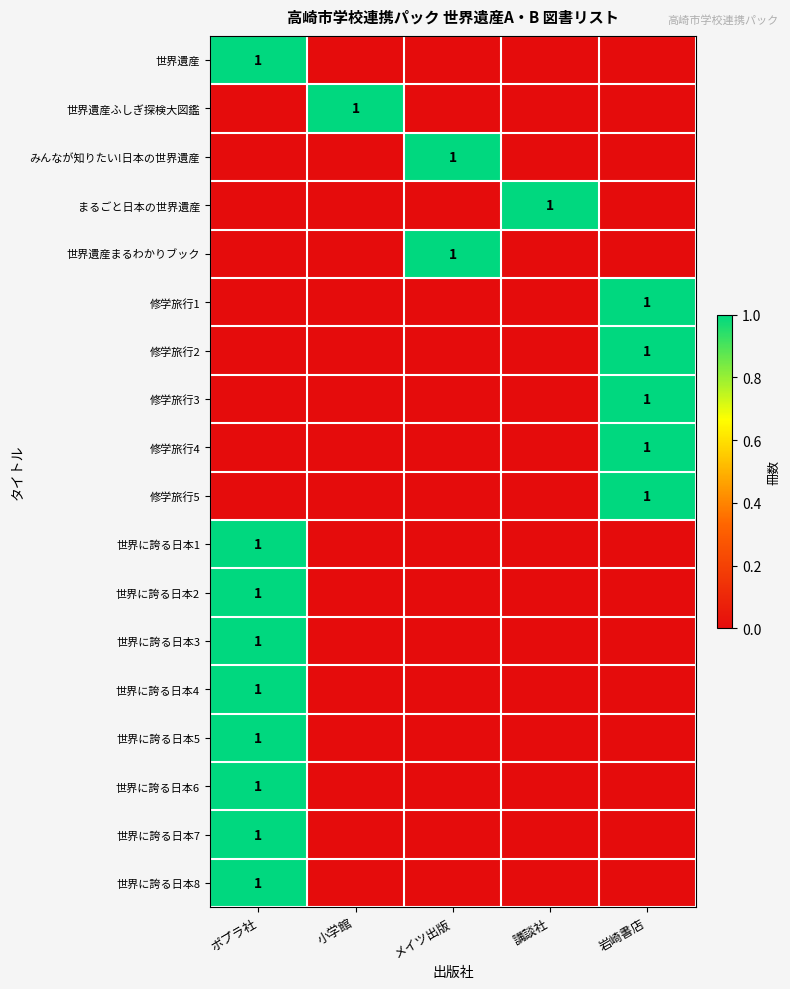

What is the spread (max minus min) of values at 小学館?

1